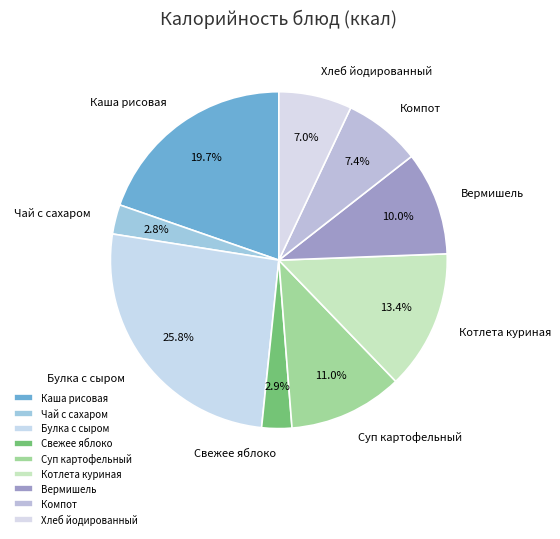

Does Хлеб йодированный account for over 50% of the chart?

No